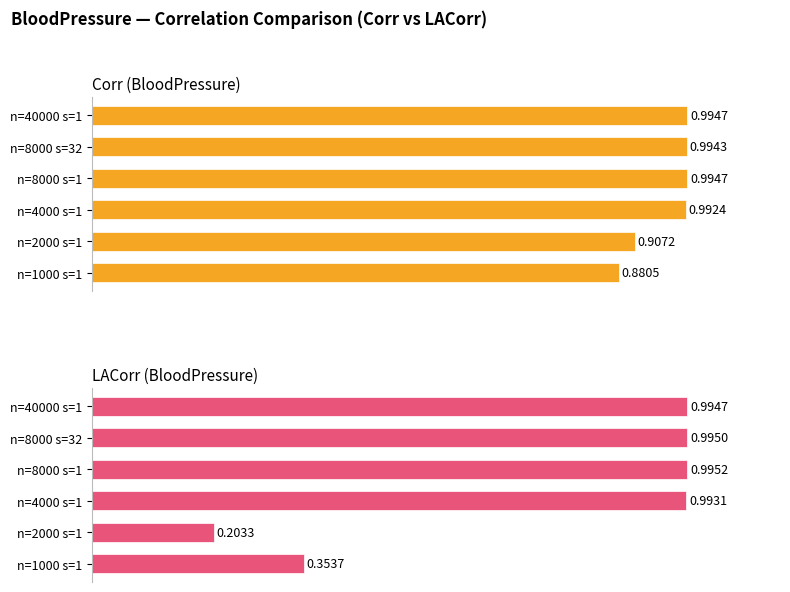

Between n=4000 s=1 and n=8000 s=1, which series saw the biggest shift?

Corr (BloodPressure)